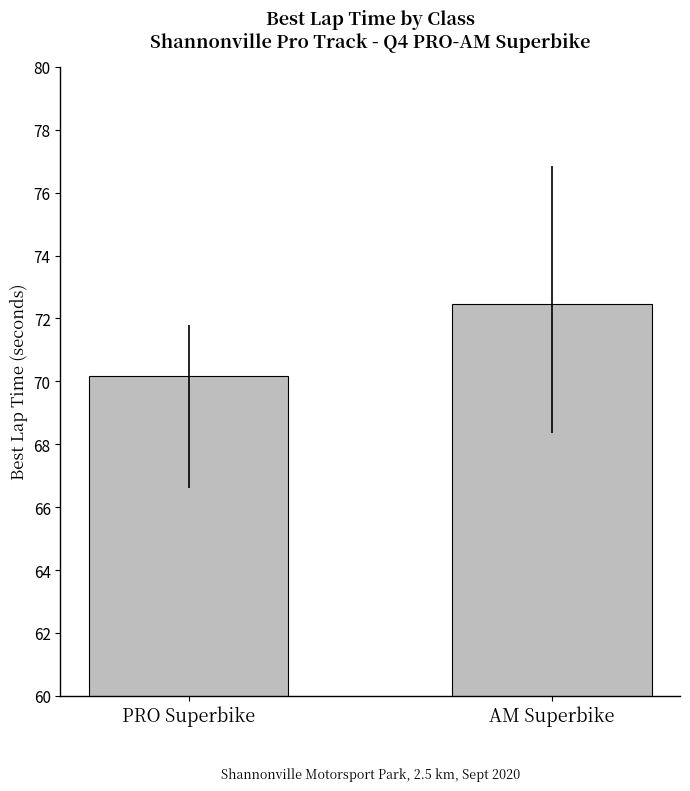

Read the value at AM Superbike.

72.5